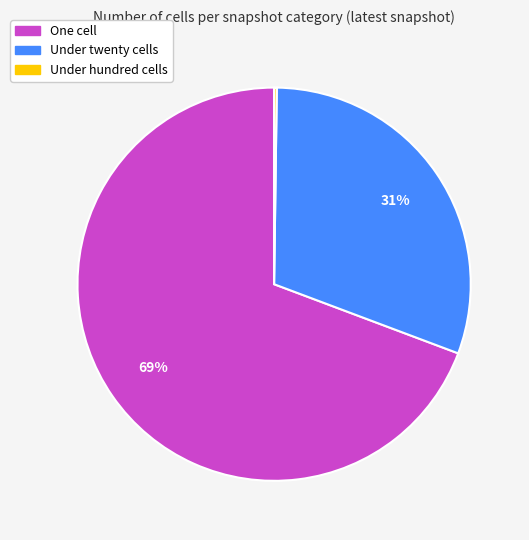

To the nearest percent, what is the average slice percentage?

33%